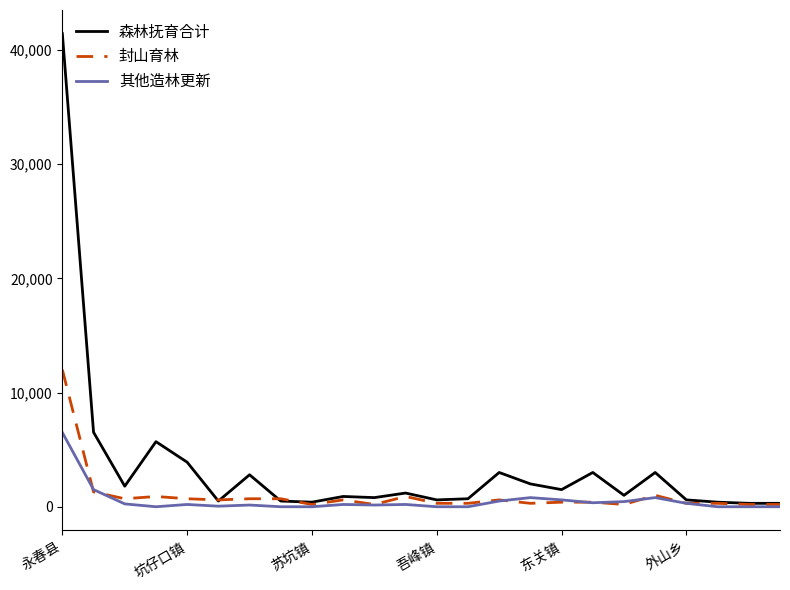

Which series has the largest total across all categories?

森林抚育合计